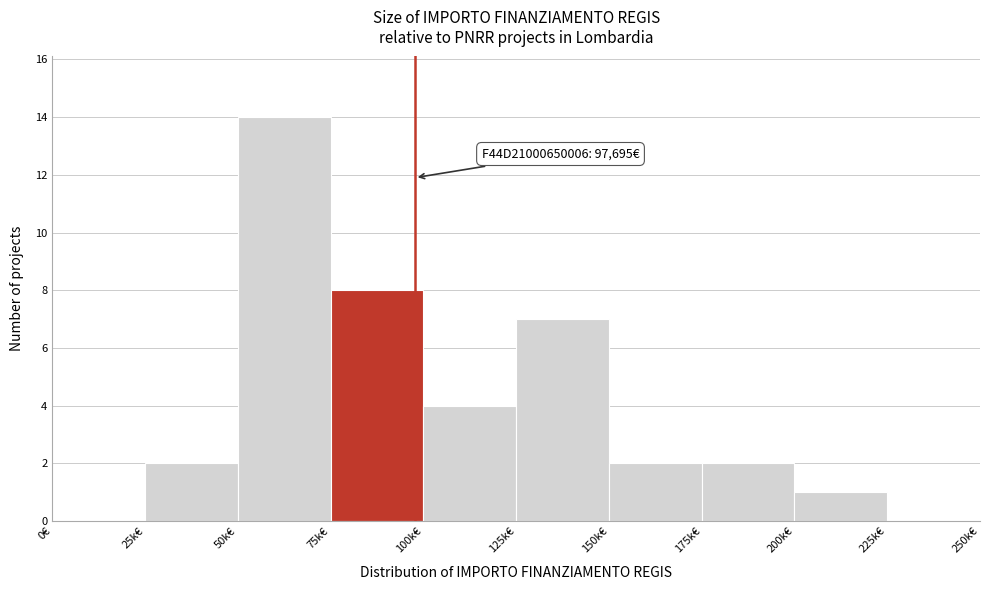

Reading right to left, extract all data points from this chart.

225k€=0	200k€=1	175k€=2	150k€=2	125k€=7	100k€=4	75k€=8	50k€=14	25k€=2	0€=0